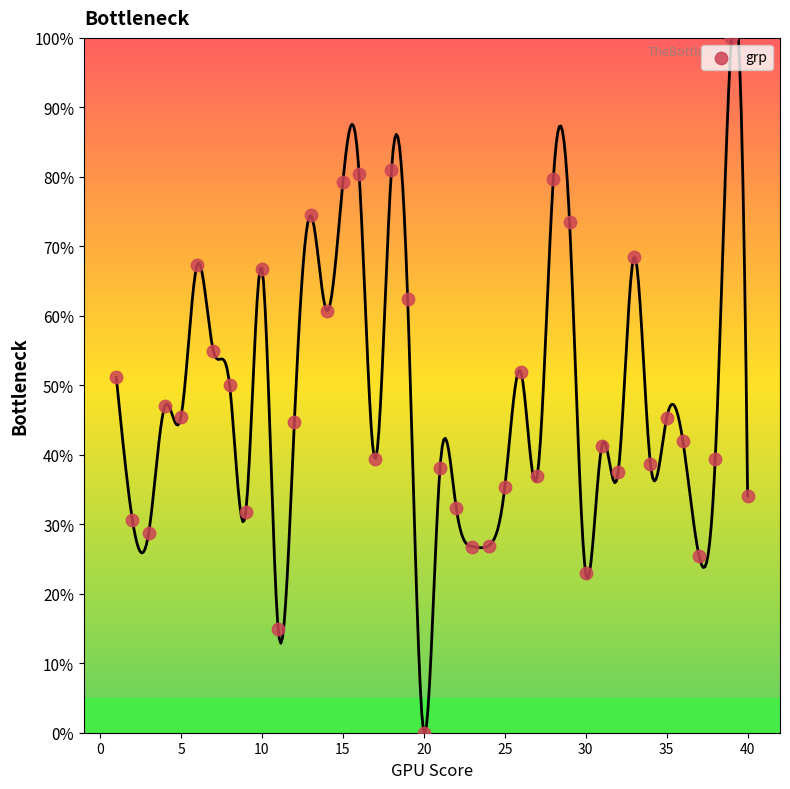

What is the range of Y values (max minus min)?

100.0